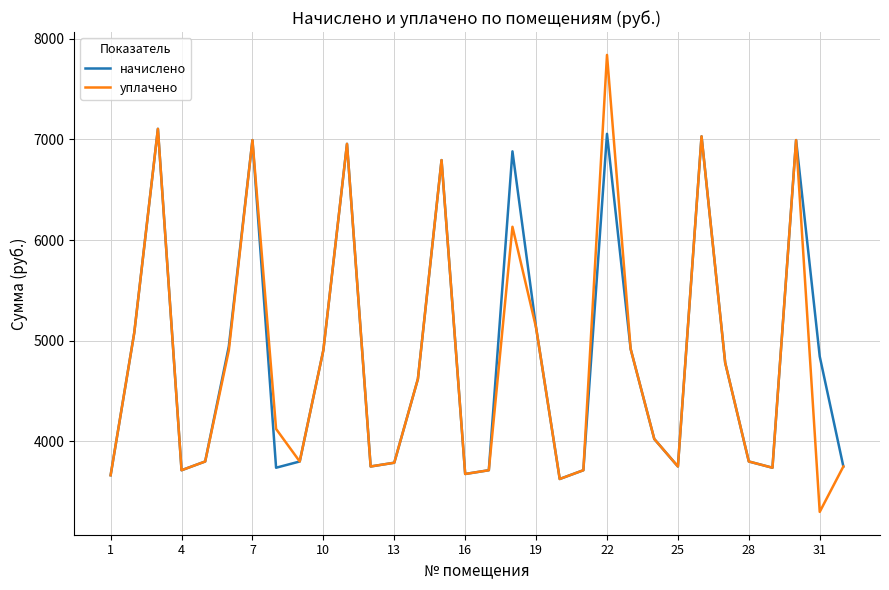

Which series has the widest spread of values?

уплачено